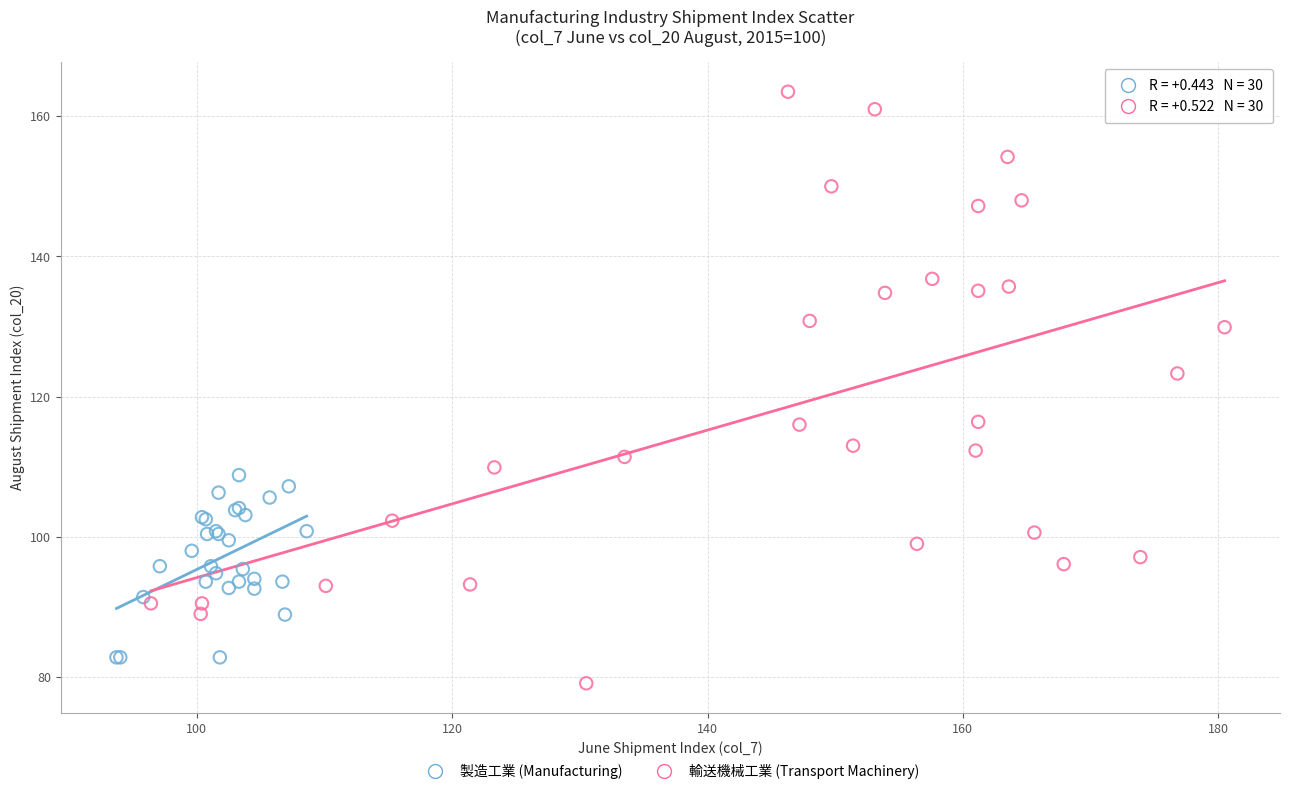

Which series contains the highest Y value?

輸送機械工業 (Transport Machinery)